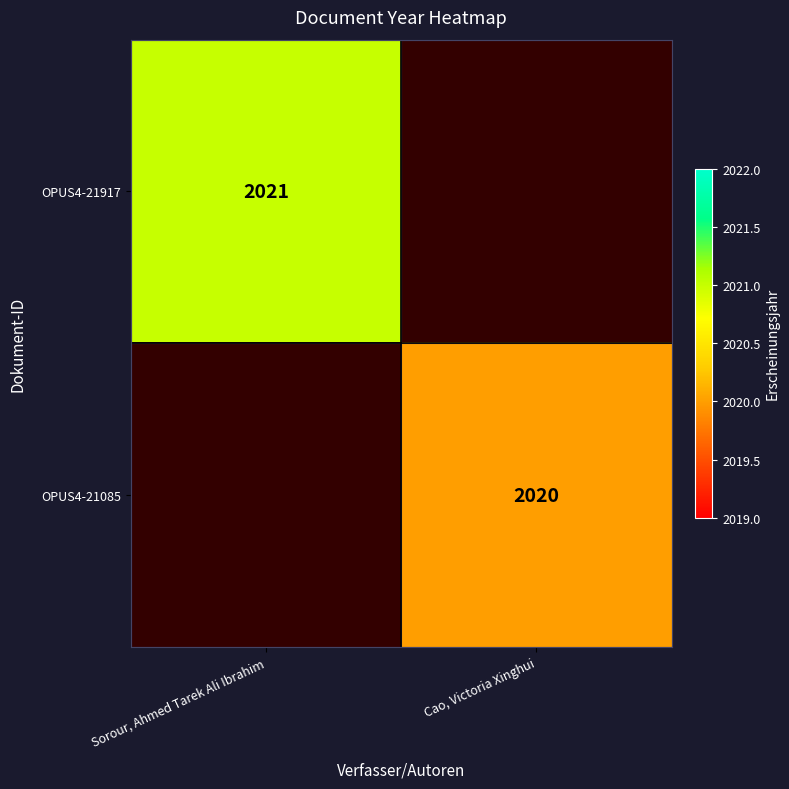

The value of OPUS4-21085 at Cao, Victoria Xinghui is 600. True or false?

False